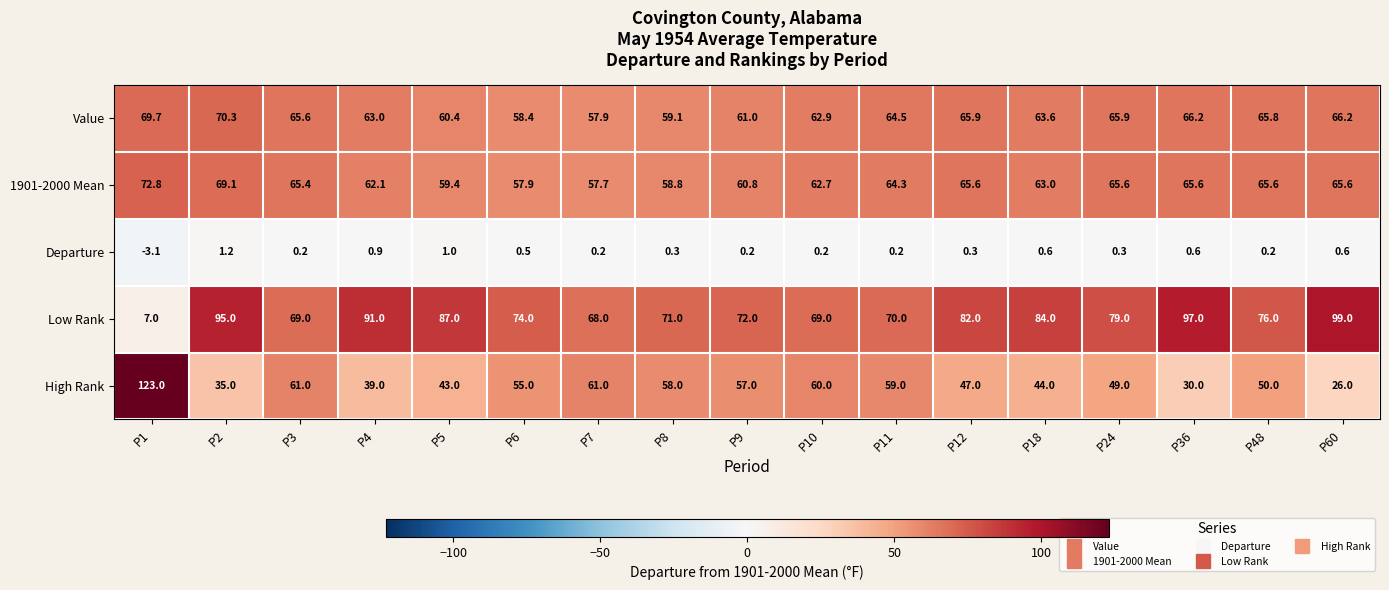

What is the average value of the Departure series?

0.3